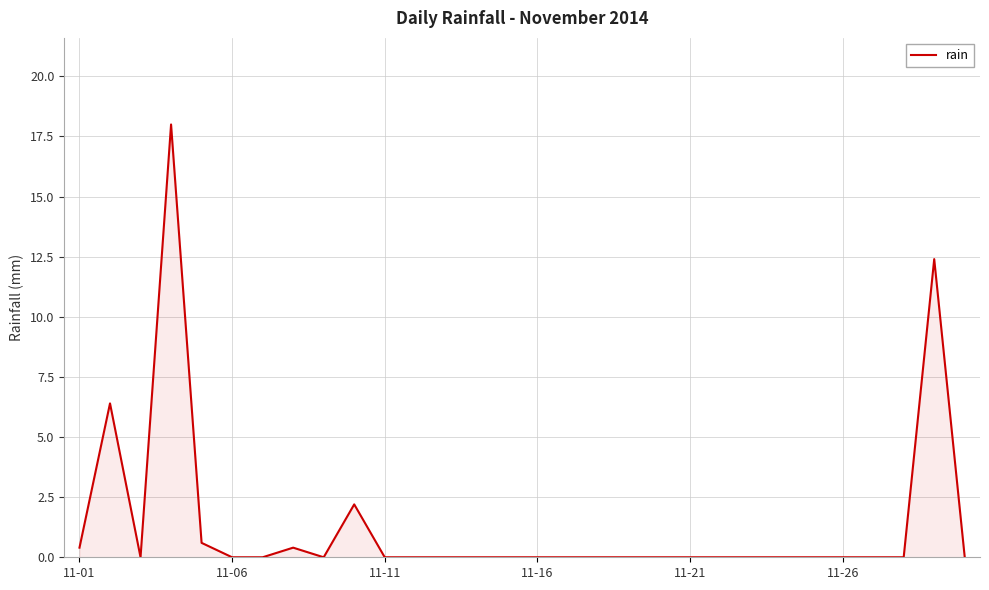

What is the greatest value displayed?

18.0